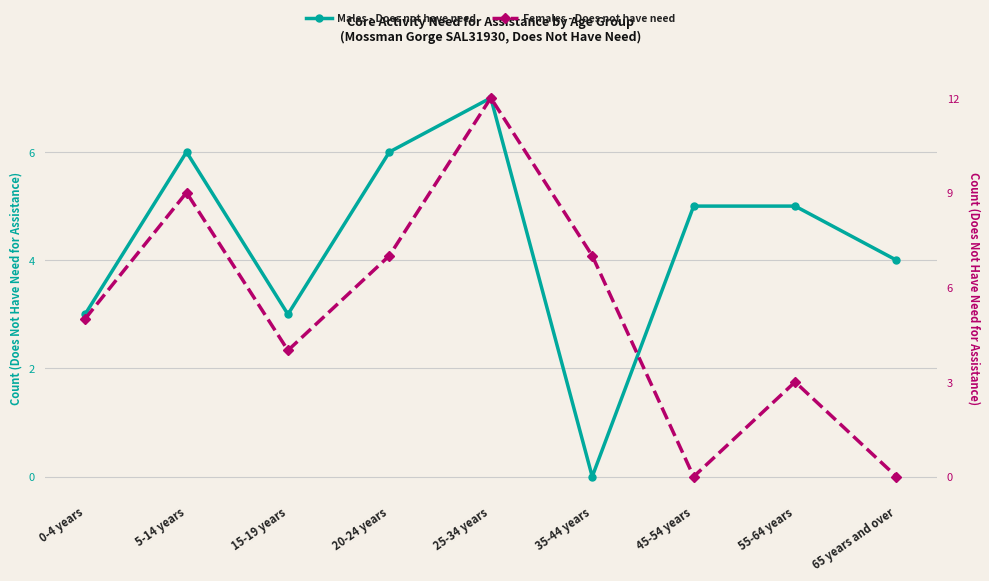

Count the number of data series in this chart.

2